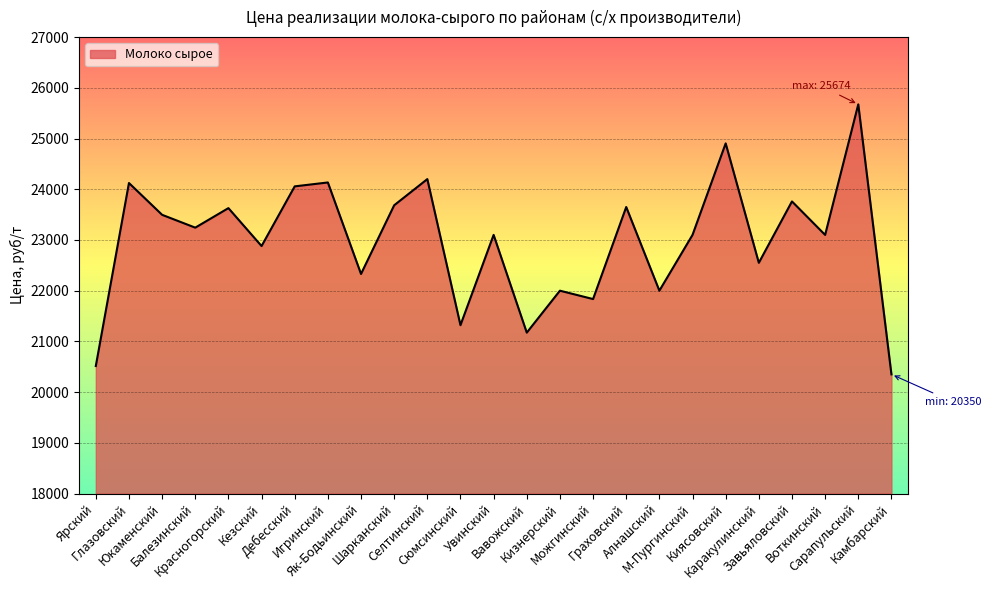

What is the greatest value displayed?

25674